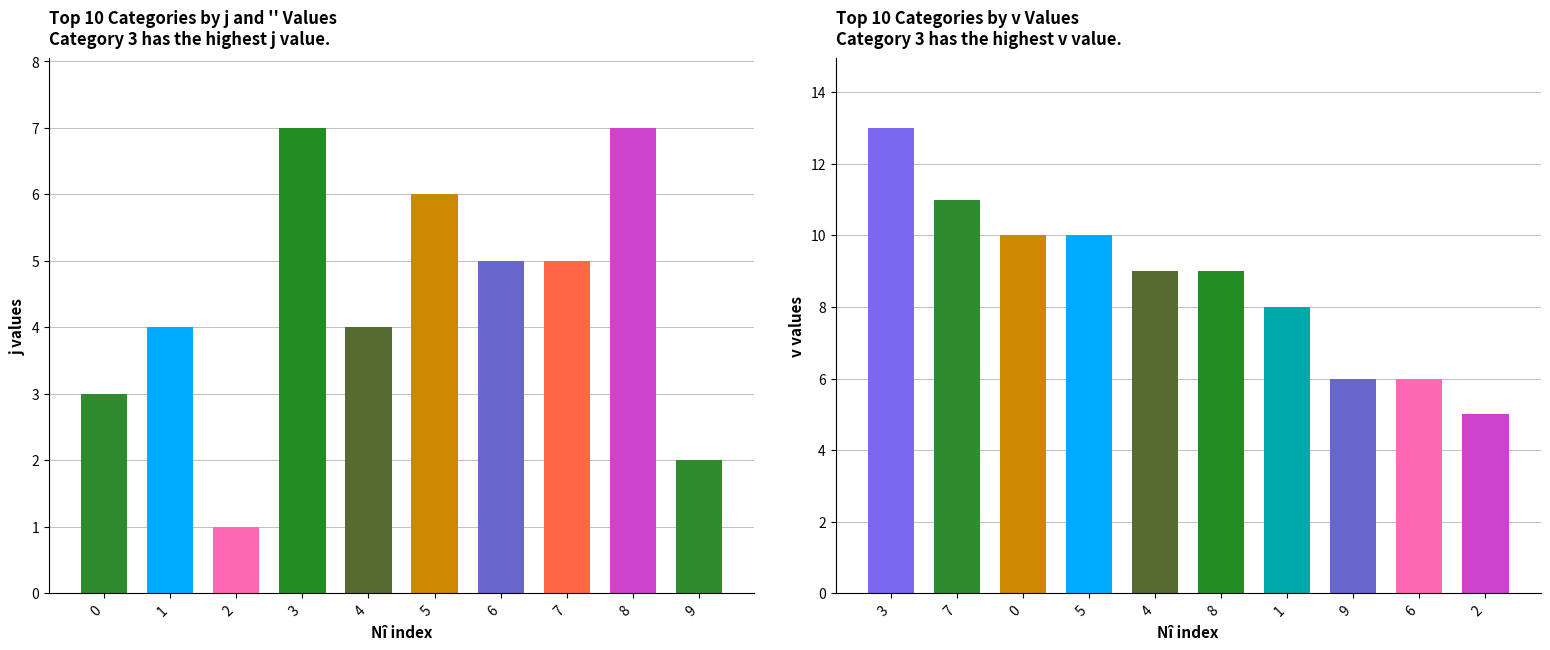

At how many categories does at least one series exceed 4?

10